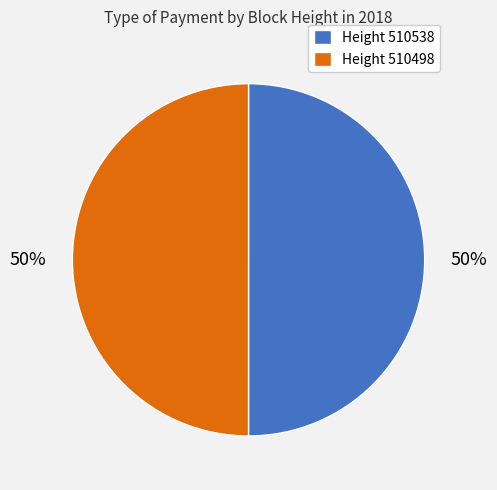

What percentage is the Height 510538 slice, to the nearest percent?

50%